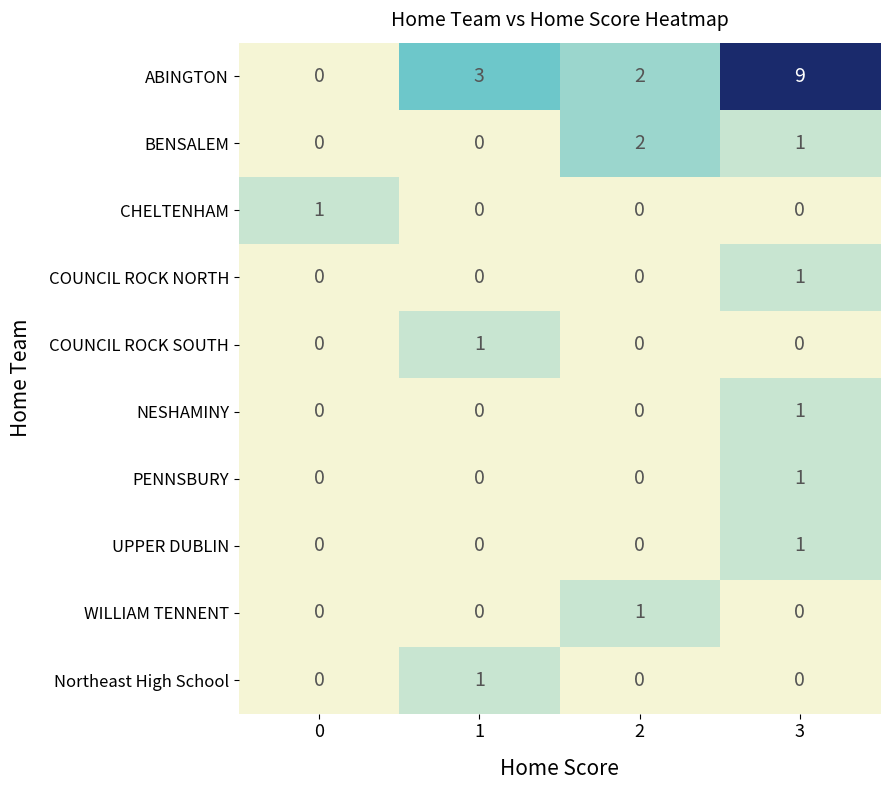

Which category has the highest value across all series?

3